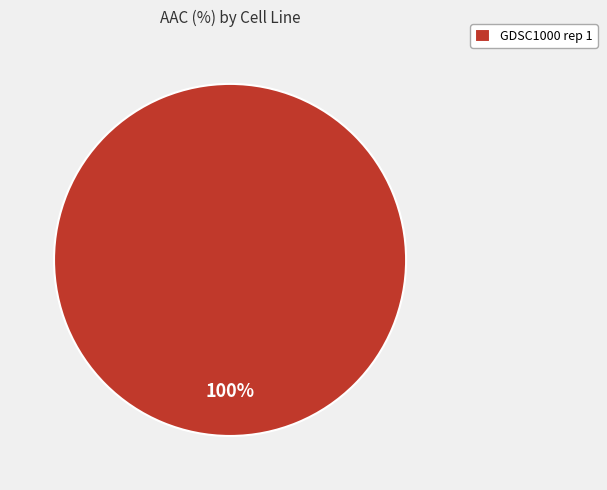

True or false: GDSC1000 rep 1 accounts for 100% of the total.

True